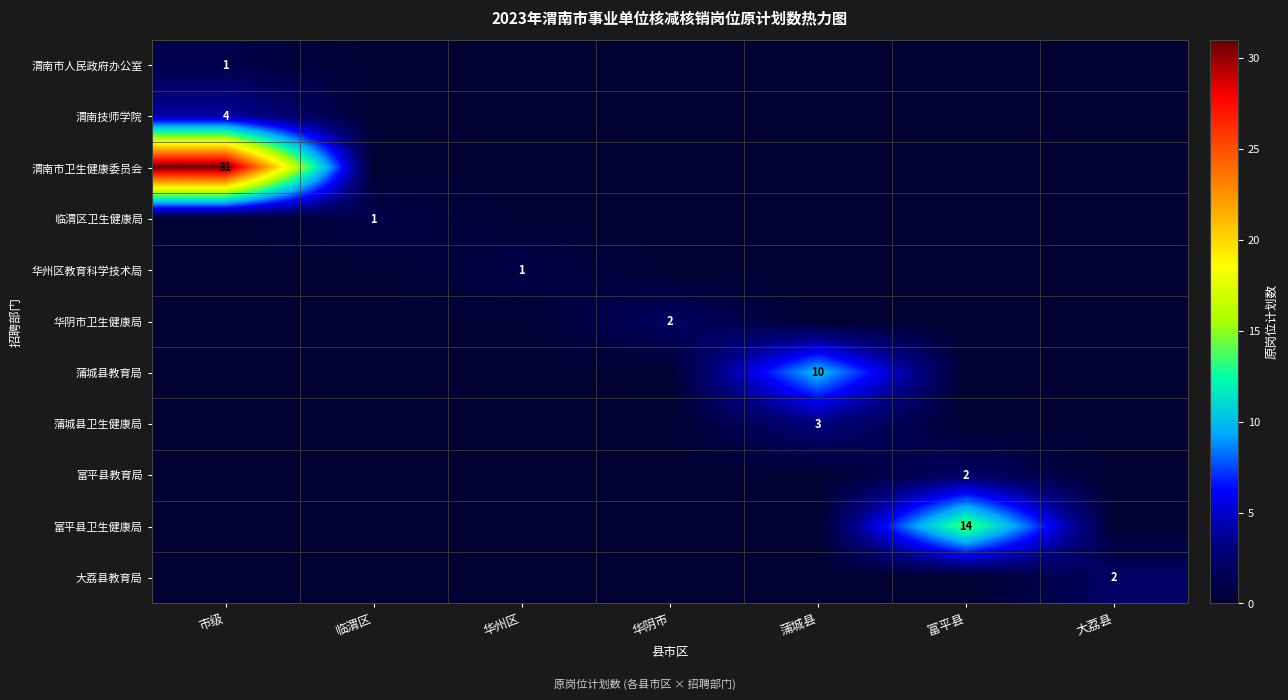

The 大荔县教育局 series shows 2 at 大荔县. True or false?

True